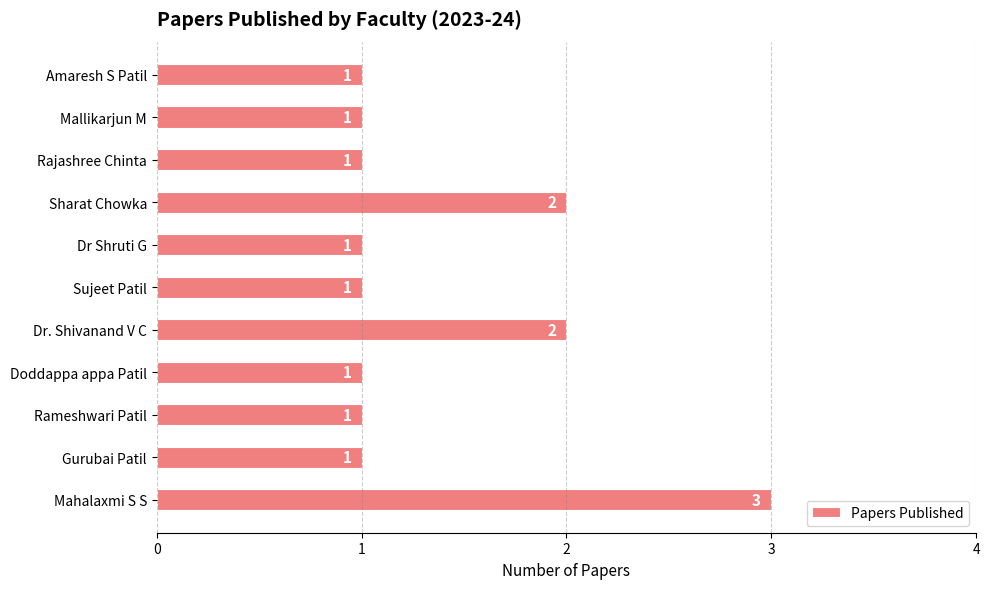

What is the label of the 8th bar from the top?

Doddappa appa Patil